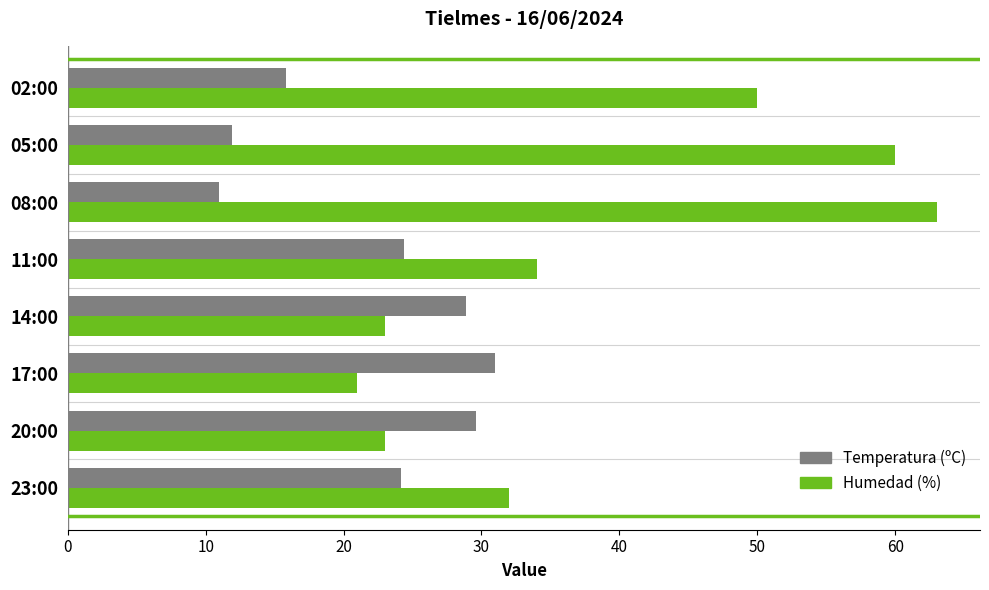

The Humedad (%) series shows 50.0 at 02:00. True or false?

True